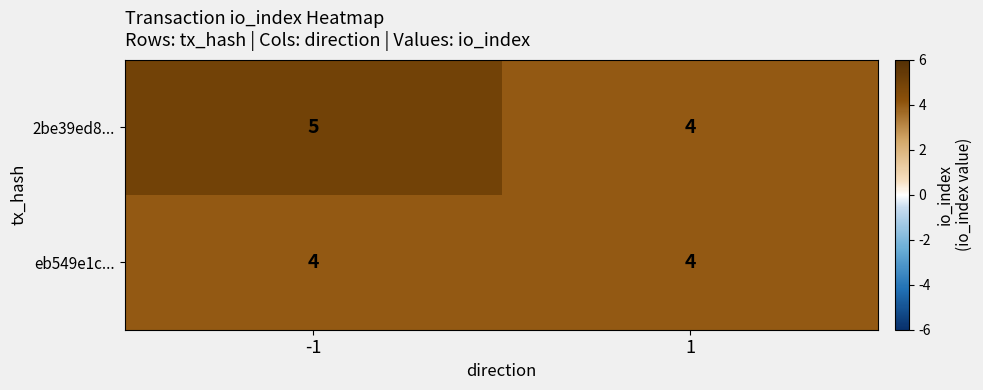

List the series in order of their overall mean, lowest first.

eb549e1c..., 2be39ed8...